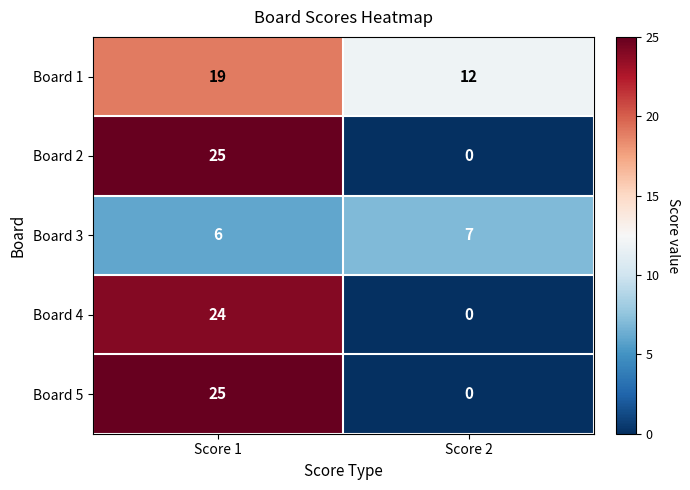

Where is Board 2 nearest to the value 12?

Score 2